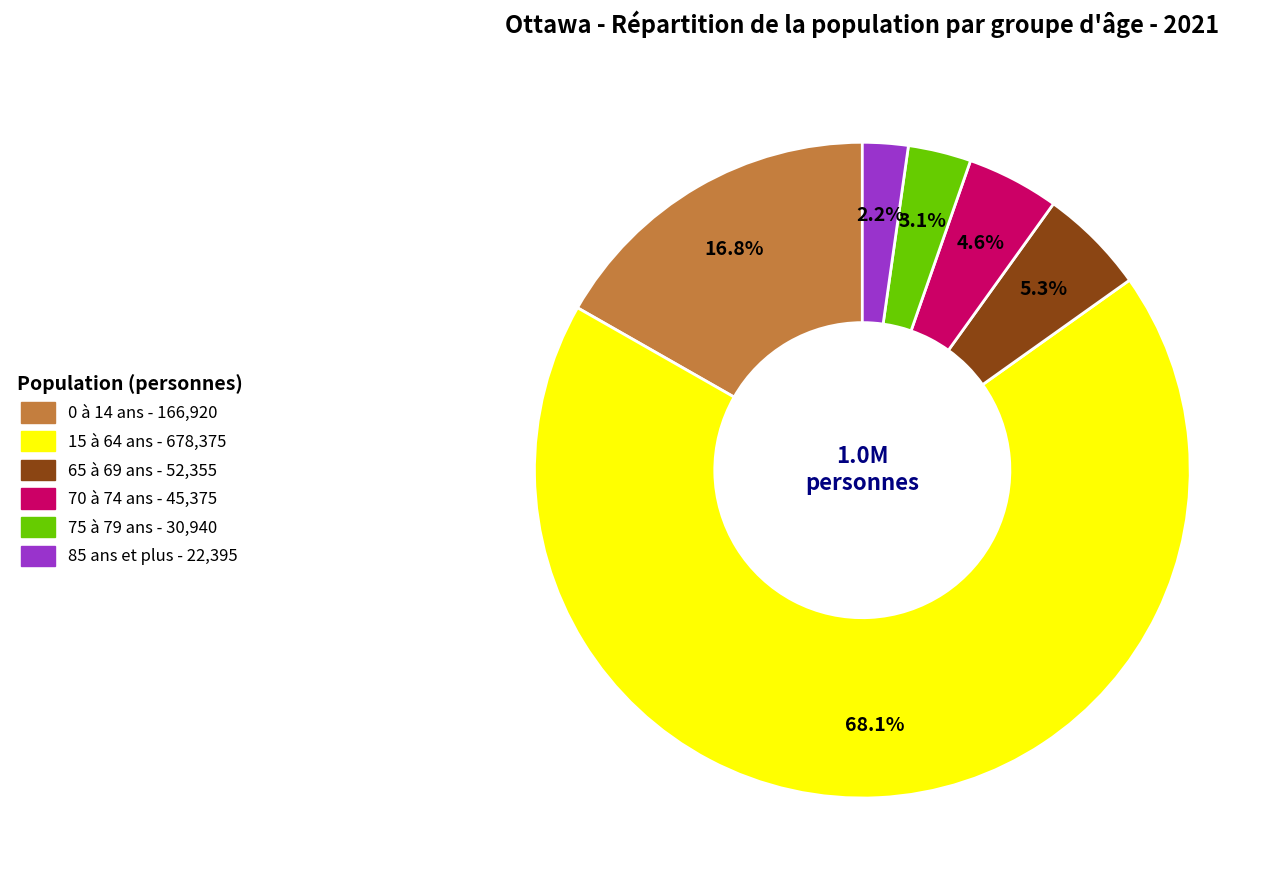

The 85 ans et plus slice represents 2% of the pie. True or false?

True